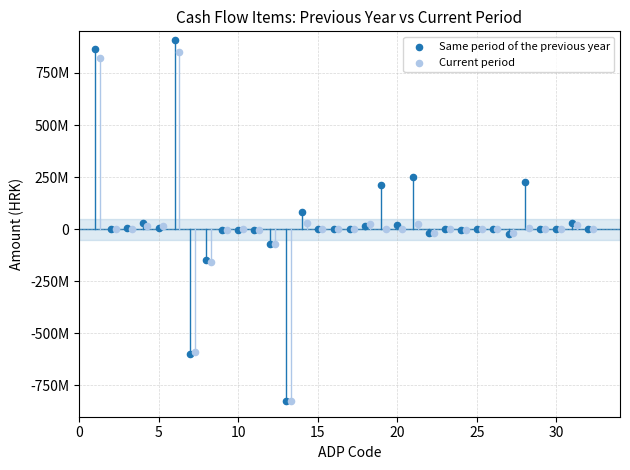

Which series reaches the maximum Y coordinate?

Same period of the previous year